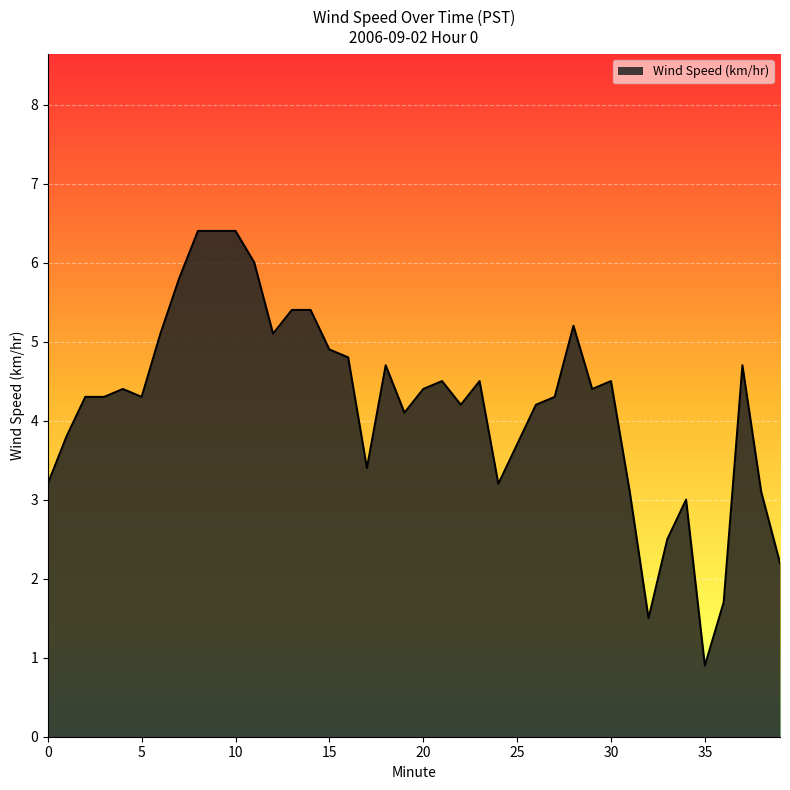

What is the minimum value shown in the chart?

0.9